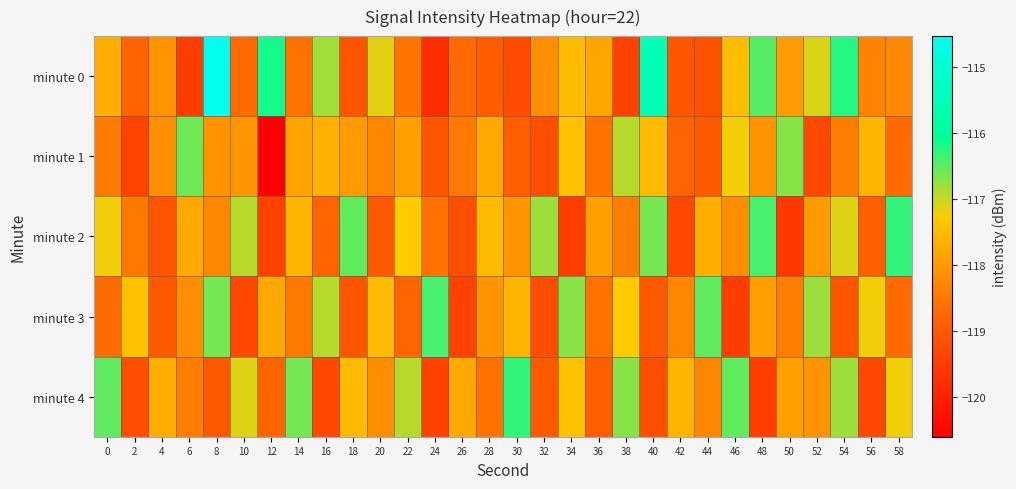

Reading left to right, what are all the values shown in this chart?

minute 0: 0=-117.7	2=-118.8	4=-118.1	6=-119.5	8=-114.5	10=-118.7	12=-116.1	14=-118.6	16=-116.8	18=-119.1	20=-117.1	22=-118.6	24=-119.8	26=-118.7	28=-119.0	30=-119.2	32=-118.2	34=-117.5	36=-117.8	38=-119.4	40=-115.5	42=-119.0	44=-119.1	46=-117.5	48=-116.5	50=-117.9	52=-117.1	54=-116.2	56=-118.3	58=-118.3
minute 1: 0=-118.5	2=-119.4	4=-118.2	6=-116.6	8=-118.1	10=-118.1	12=-120.6	14=-117.9	16=-117.7	18=-118.0	20=-118.3	22=-117.9	24=-119.1	26=-118.5	28=-117.8	30=-118.9	32=-119.2	34=-117.4	36=-118.6	38=-116.9	40=-117.5	42=-118.8	44=-119.0	46=-117.2	48=-118.1	50=-116.7	52=-119.3	54=-118.4	56=-117.6	58=-118.7
minute 2: 0=-117.2	2=-118.5	4=-119.1	6=-117.8	8=-118.3	10=-116.9	12=-119.4	14=-117.6	16=-118.8	18=-116.5	20=-119.0	22=-117.3	24=-118.6	26=-119.2	28=-117.5	30=-118.1	32=-116.8	34=-119.5	36=-117.9	38=-118.4	40=-116.6	42=-119.3	44=-117.7	46=-118.2	48=-116.4	50=-119.6	52=-118.0	54=-117.1	56=-118.9	58=-116.3
minute 3: 0=-118.7	2=-117.4	4=-119.0	6=-118.2	8=-116.6	10=-119.3	12=-117.8	14=-118.5	16=-116.9	18=-119.1	20=-117.5	22=-118.8	24=-116.4	26=-119.4	28=-118.1	30=-117.6	32=-119.2	34=-116.7	36=-118.6	38=-117.3	40=-119.0	42=-118.3	44=-116.5	46=-119.5	48=-117.9	50=-118.4	52=-116.8	54=-119.1	56=-117.2	58=-118.7
minute 4: 0=-116.5	2=-119.2	4=-117.7	6=-118.4	8=-119.0	10=-117.1	12=-118.8	14=-116.6	16=-119.3	18=-117.5	20=-118.2	22=-116.9	24=-119.4	26=-117.8	28=-118.6	30=-116.3	32=-119.0	34=-117.4	36=-118.9	38=-116.7	40=-119.2	42=-117.6	44=-118.3	46=-116.5	48=-119.5	50=-117.9	52=-118.1	54=-116.8	56=-119.3	58=-117.2